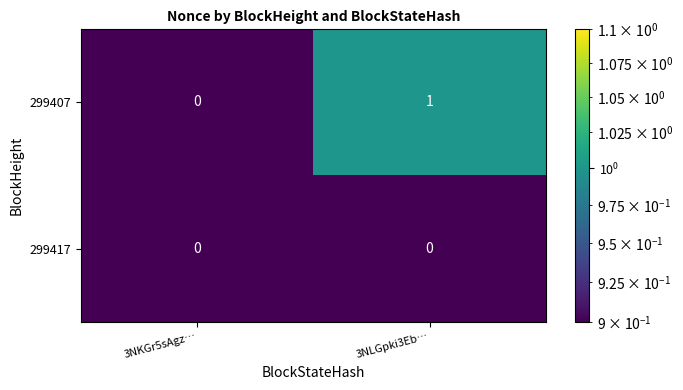

Rank the series by their maximum value, from lowest to highest.

299417, 299407